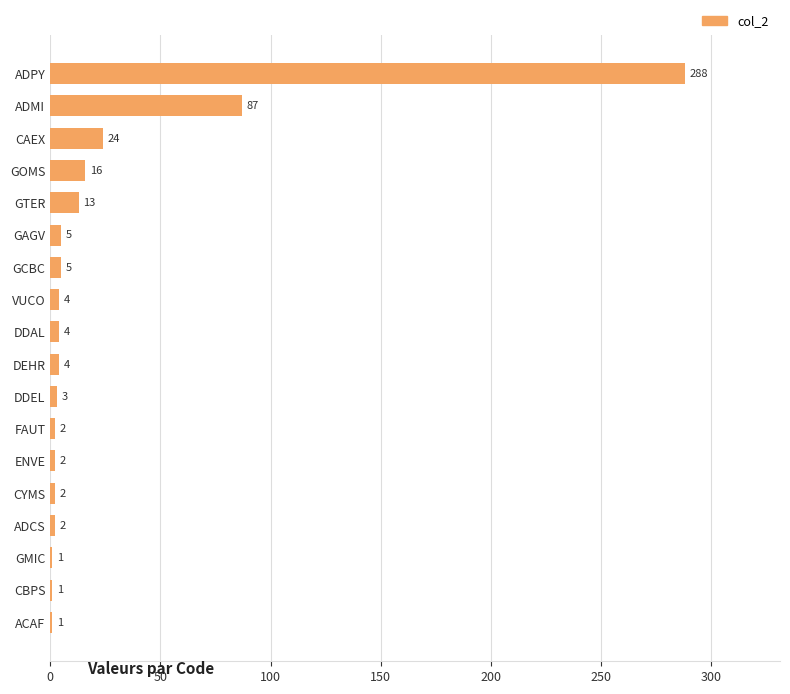

What is the change in value from VUCO to ADPY?

+284